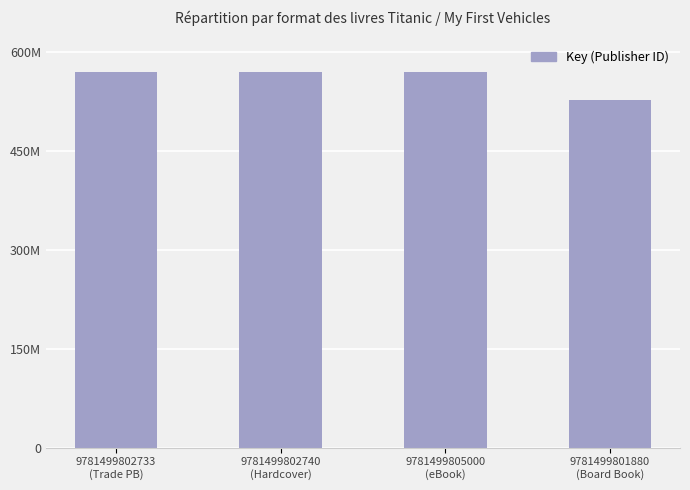

Read the value at 9781499802733
(Trade PB), to the nearest 10.

569941590